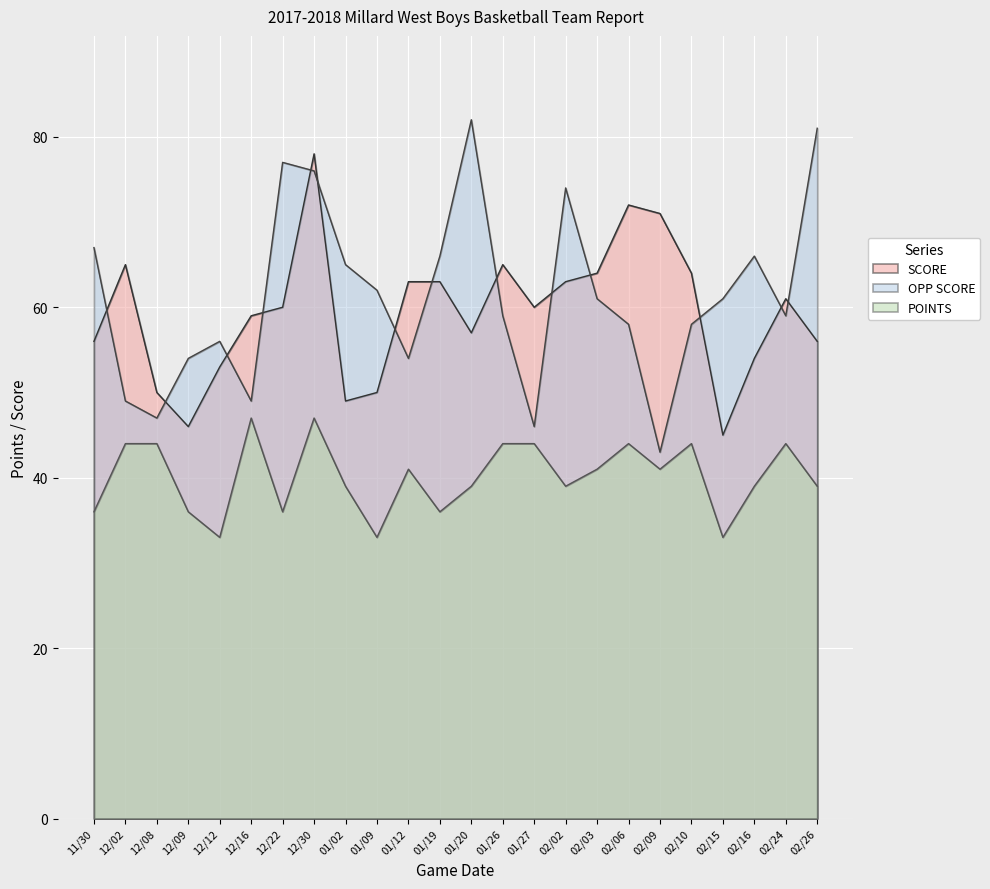

List the labels in order of POINTS value, largest first.

12/16, 12/30, 12/02, 12/08, 01/26, 01/27, 02/06, 02/10, 02/24, 01/12, 02/03, 02/09, 01/02, 01/20, 02/02, 02/16, 02/26, 11/30, 12/09, 12/22, 01/19, 12/12, 01/09, 02/15